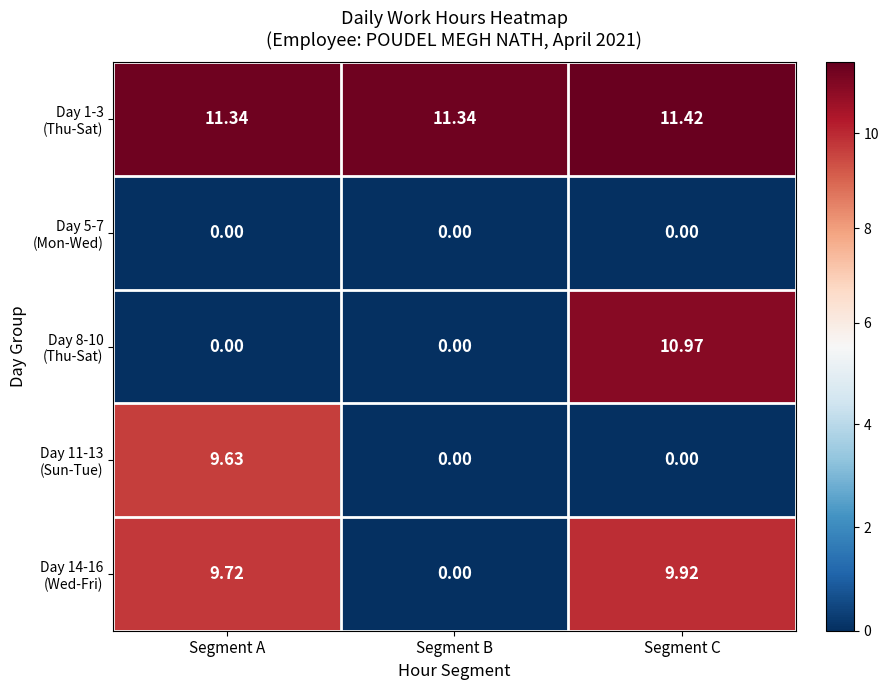

At which category is the sum across all series the highest?

Segment C